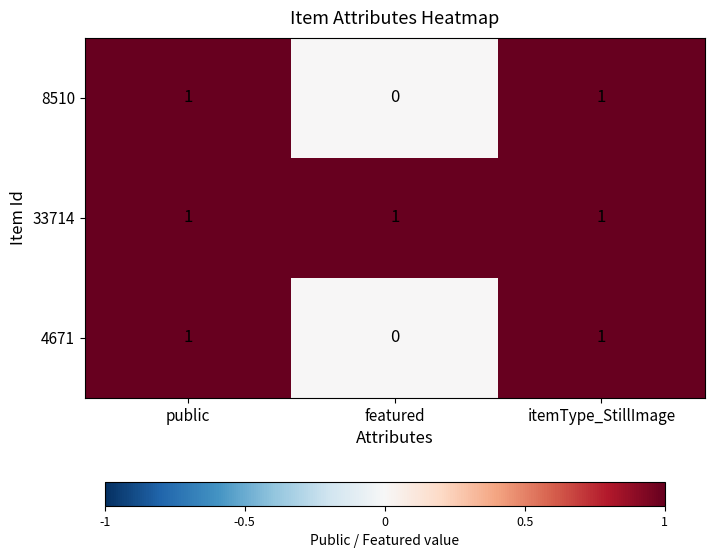

Which category has the lowest value across all series?

featured